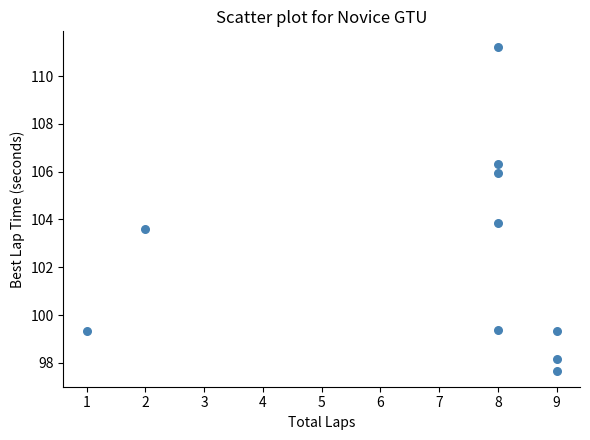

What is the range of Y values (max minus min)?

13.5